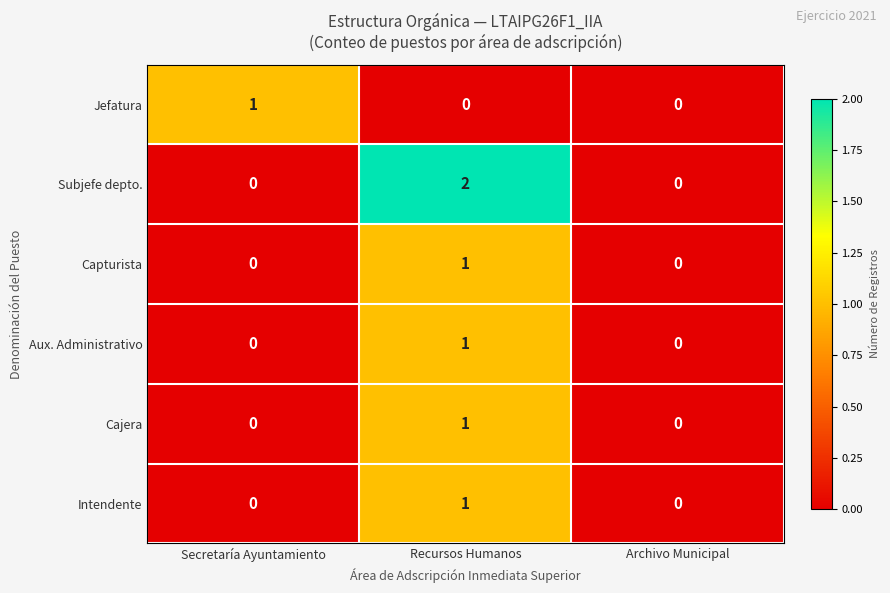

What is the total value across all series at Recursos Humanos?

6